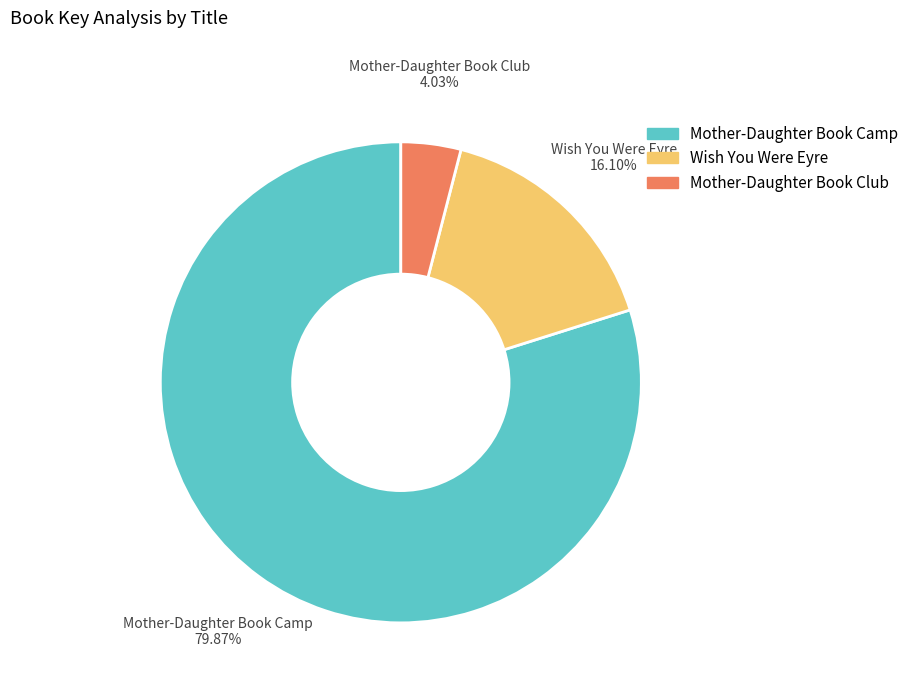

True or false: Mother-Daughter Book Camp accounts for 80% of the total.

True